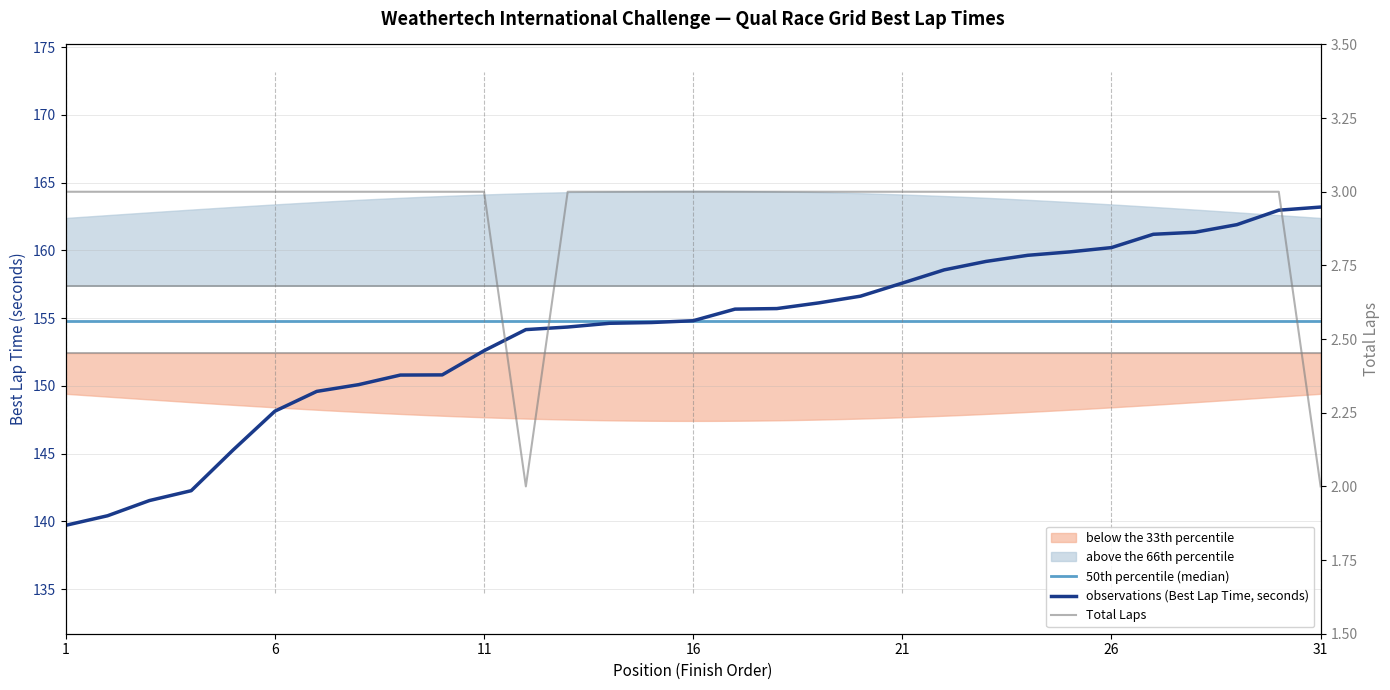

Is this an area chart (filled region under the line)?

No